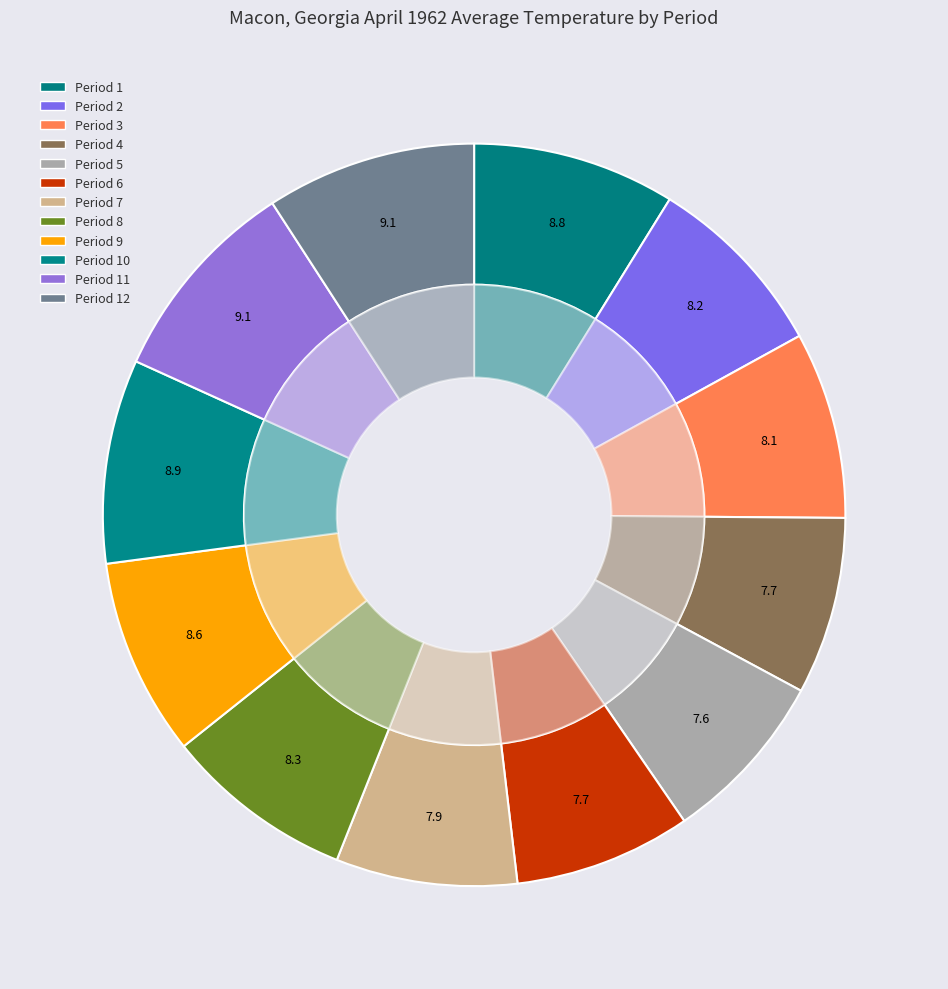

How many segments does this pie chart have?

12